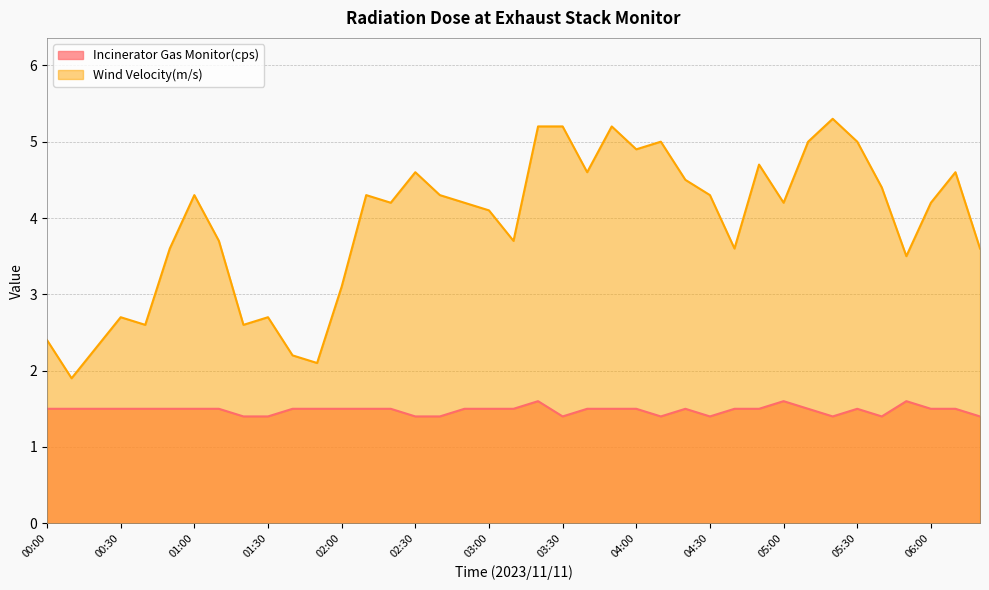

Which category has the lowest value in the Wind Velocity(m/s) series?

00:10